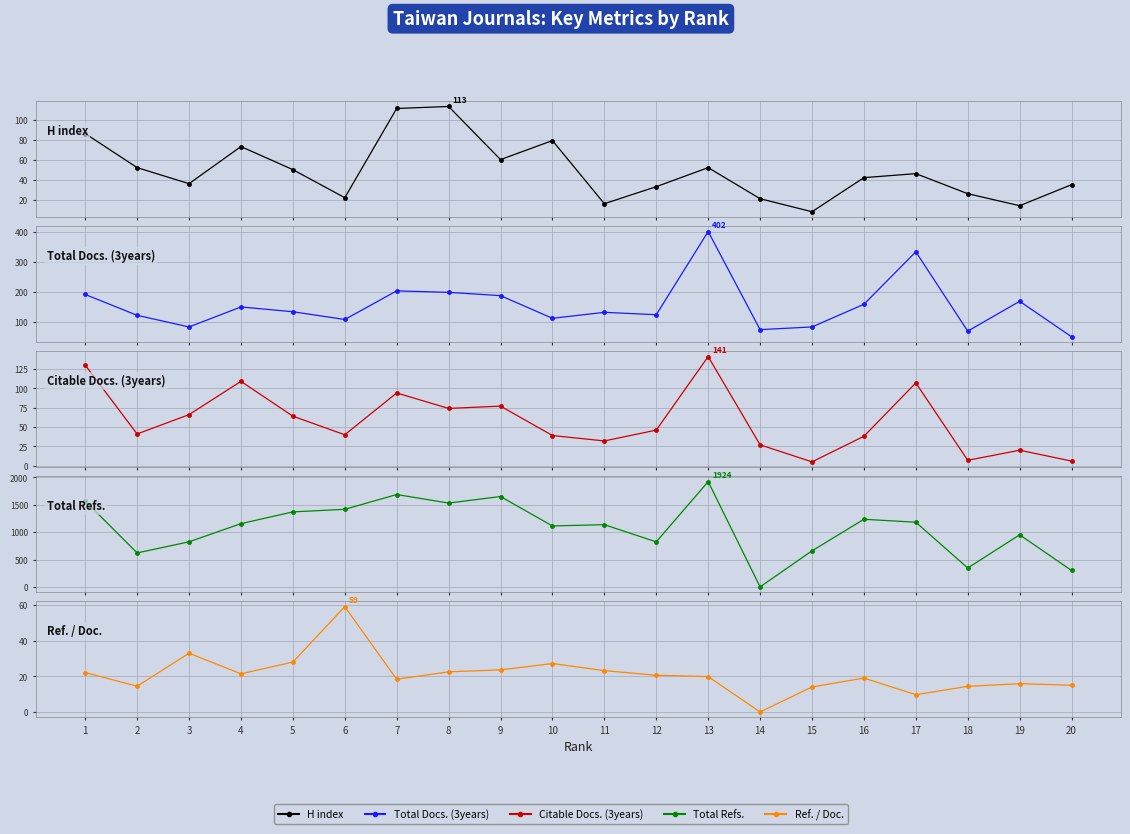

Which category has the lowest value across all series?

14